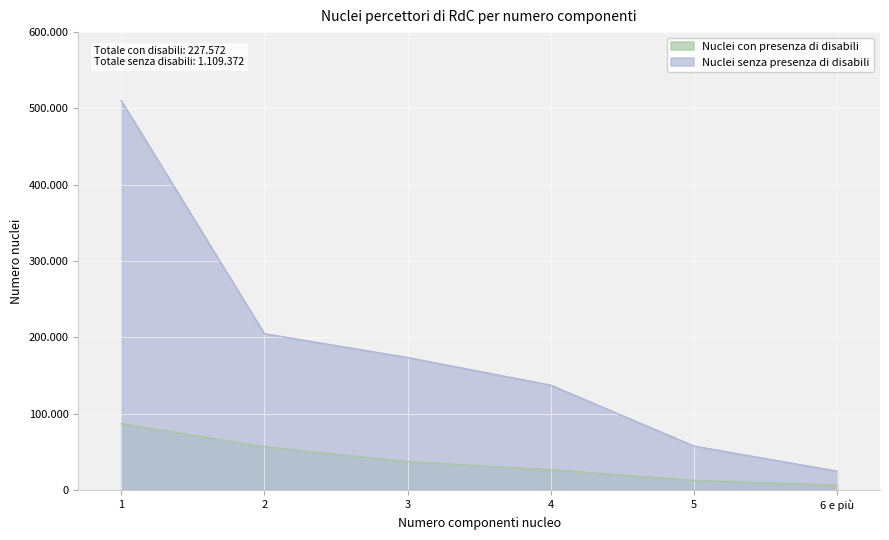

Which category has the lowest value across all series?

6 e più